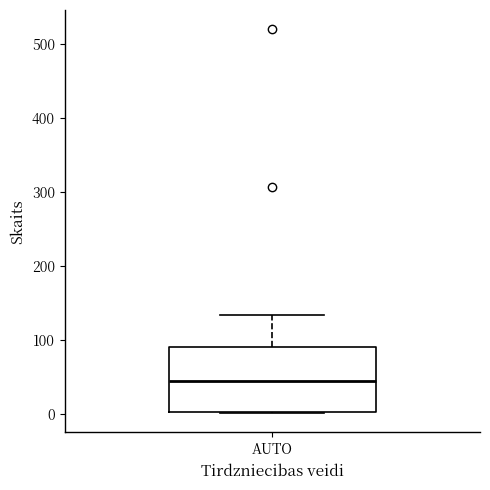

Where is the upper edge of the box for AUTO on the y-axis? The values are not printed on the chart, so give them approximately, as read against the axis.

90